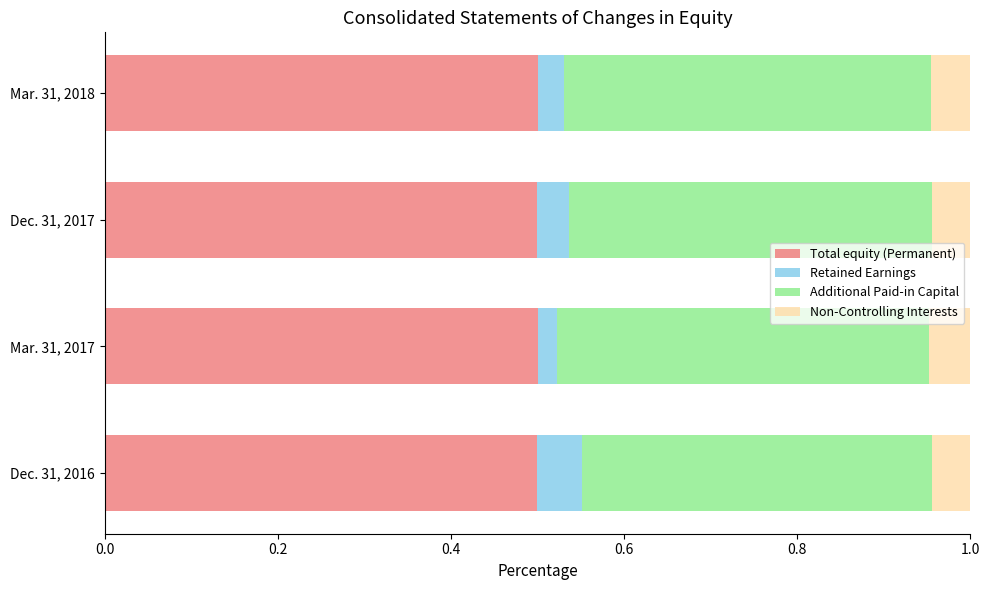

Is it true that Total equity (Permanent) equals 0.5 at Dec. 31, 2017?

True